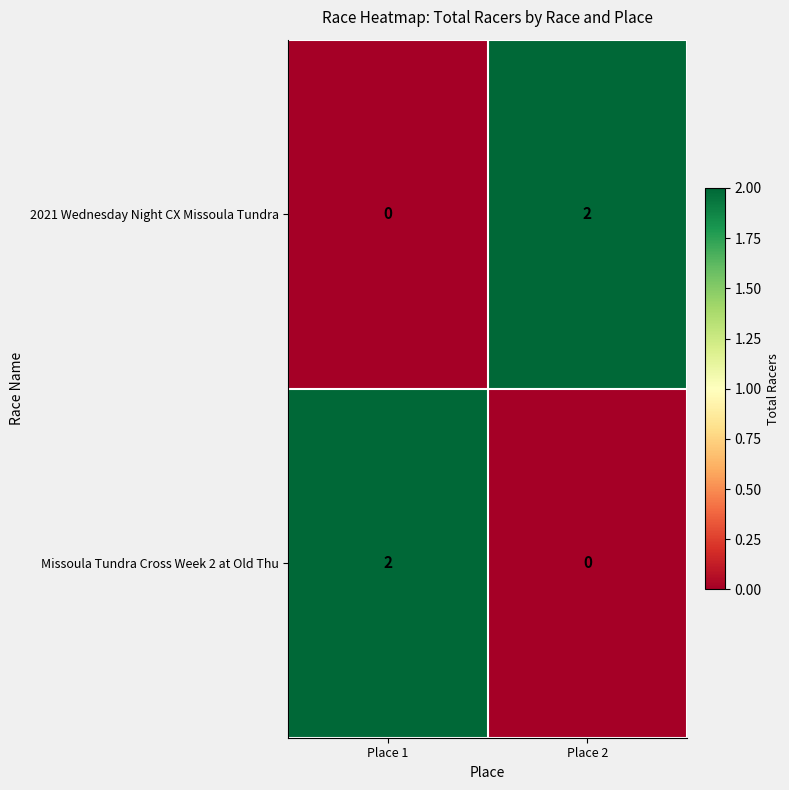

Reading left to right, list all the values displayed in this chart.

2021 Wednesday Night CX Missoula Tundra: Place 1=0	Place 2=2
Missoula Tundra Cross Week 2 at Old Thu: Place 1=2	Place 2=0